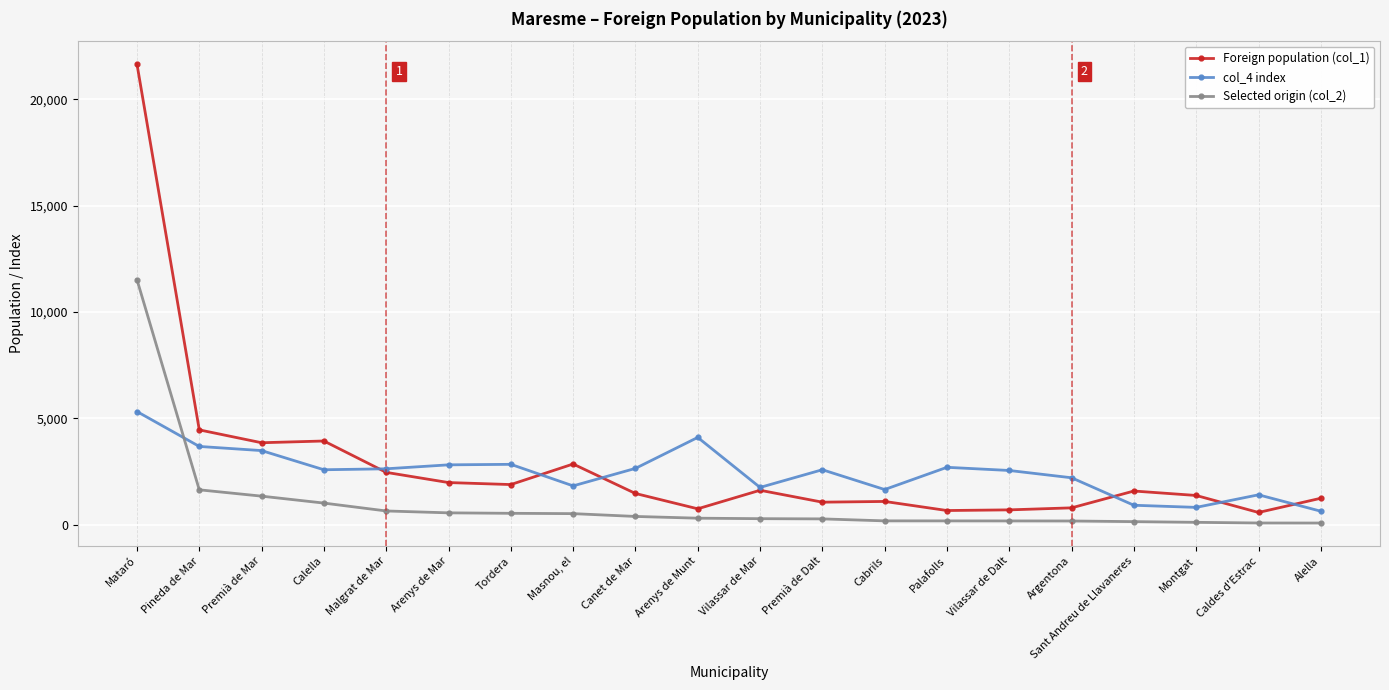

Rank the series by their maximum value, from lowest to highest.

col_4 index, Selected origin (col_2), Foreign population (col_1)